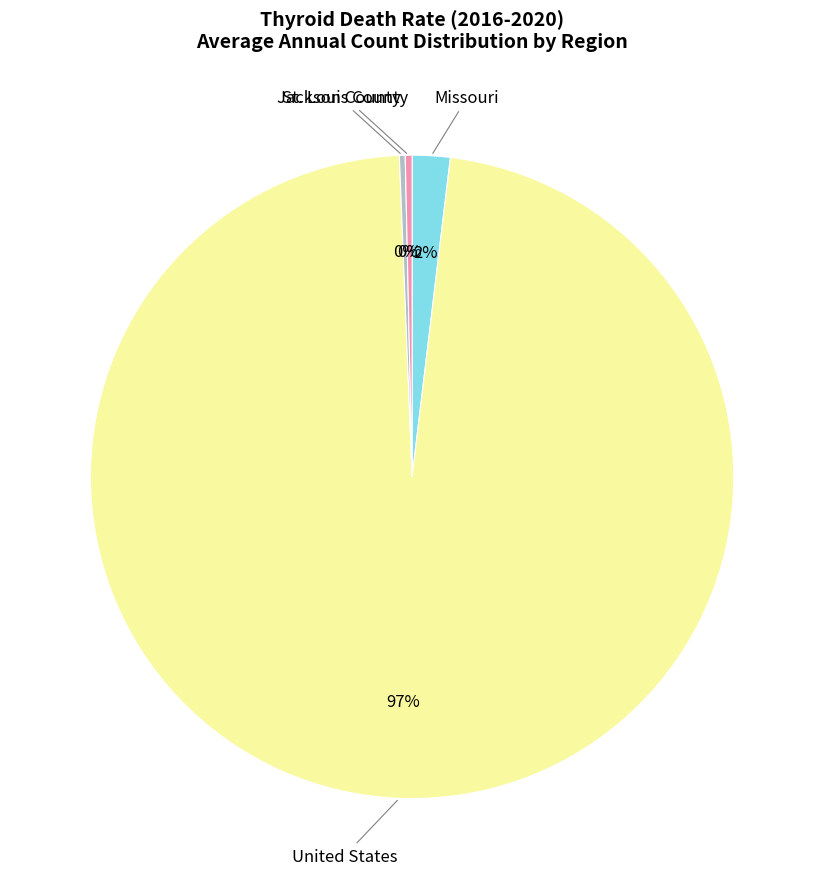

To the nearest percent, what portion does Missouri represent?

2%